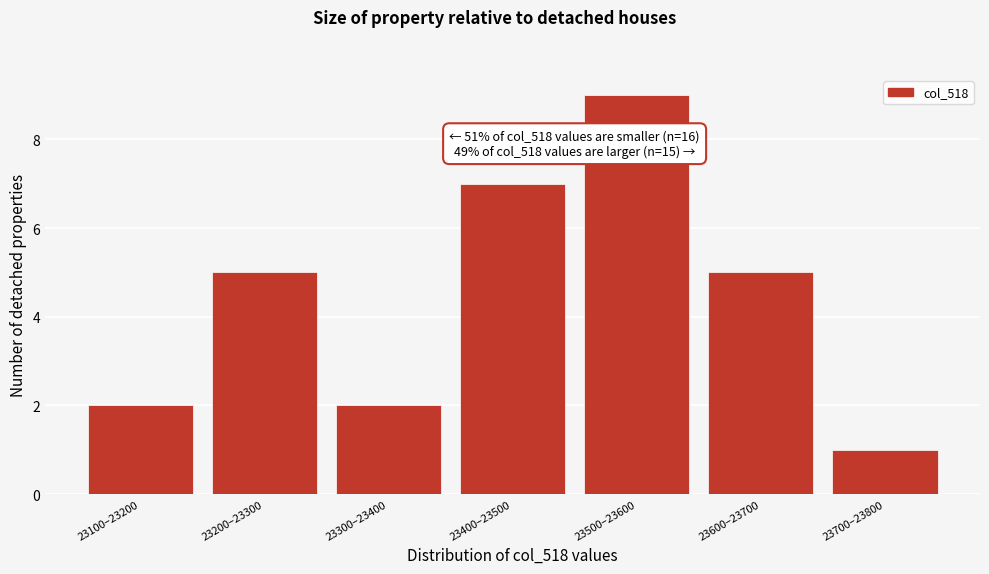

Reading left to right, what are all the values shown in this chart?

2	5	2	7	9	5	1